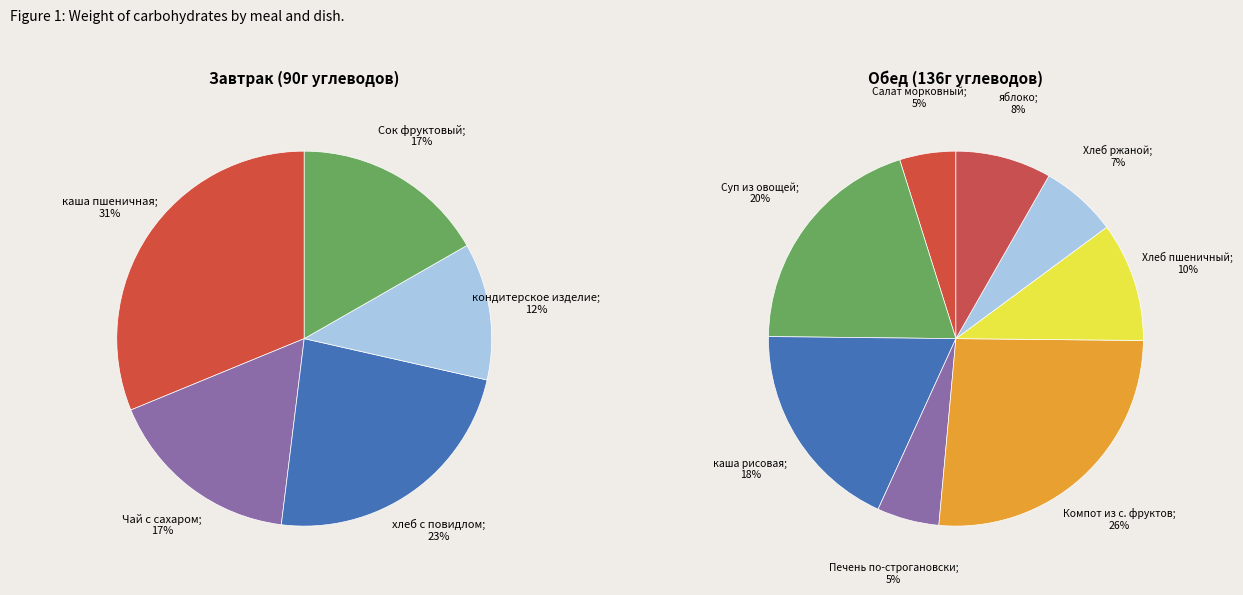

To the nearest percent, what percentage of the pie is хлеб с повидлом?

23%